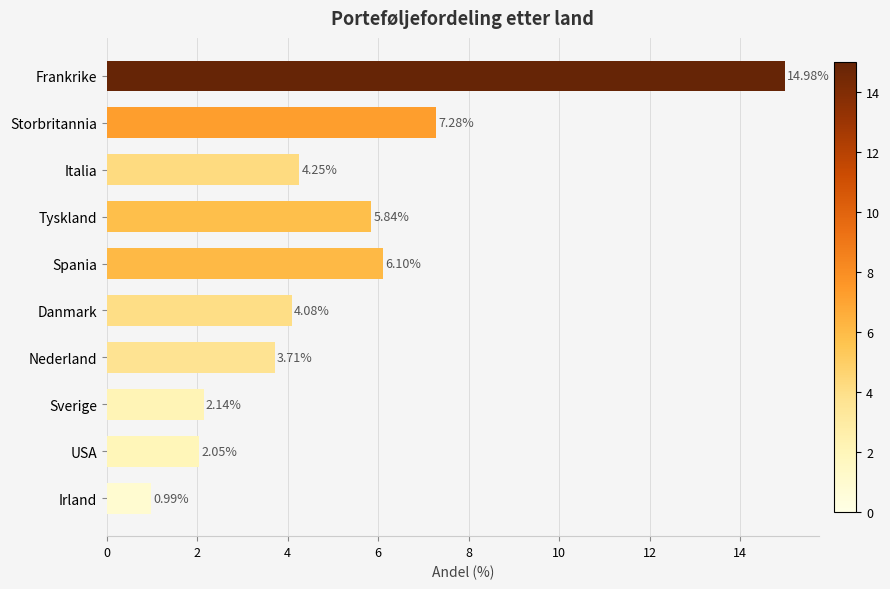

How many values are below 4?

4